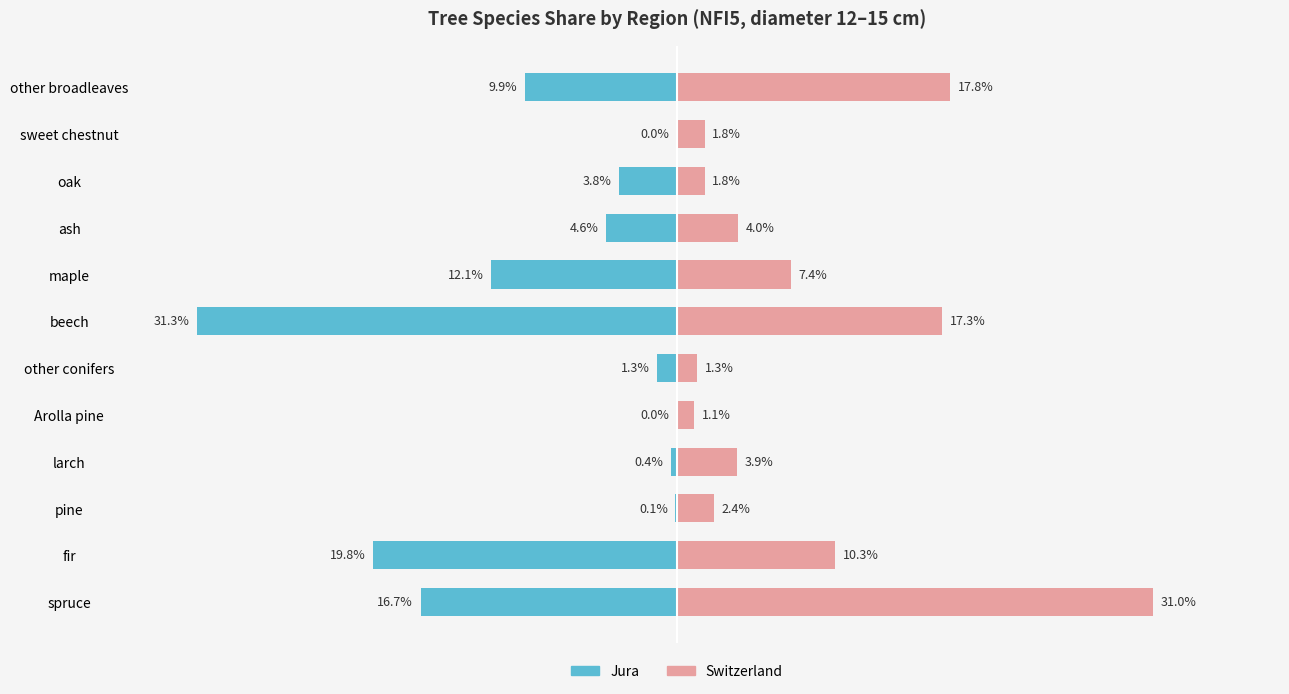

Rank the series by their average value, from lowest to highest.

Jura, Switzerland